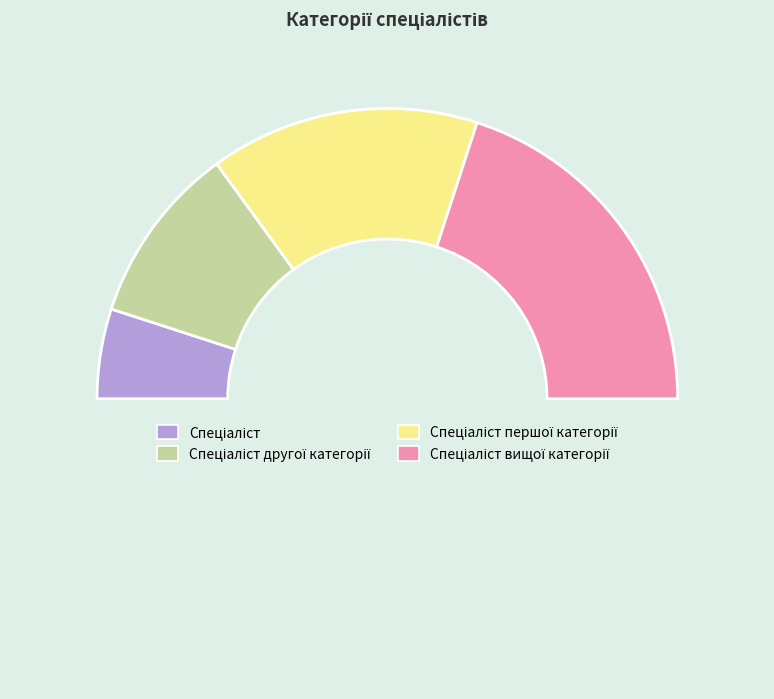

Which slice is the smallest?

Спеціаліст